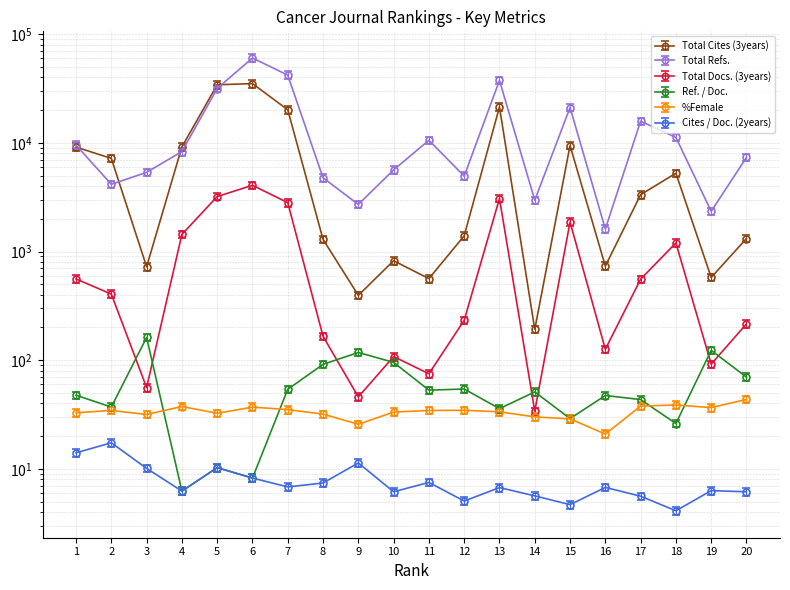

True or false: %Female has a value of 9.8 at 16.

False